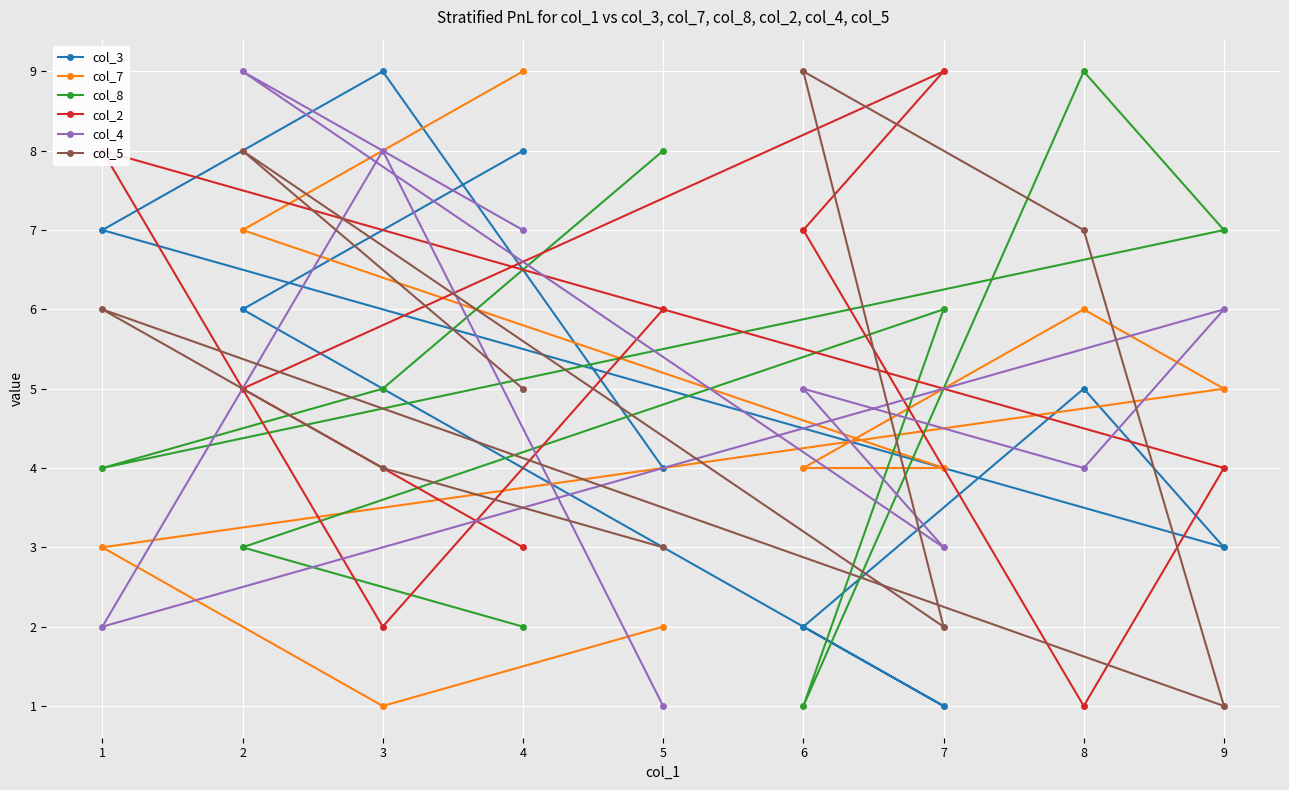

Which series has the largest total across all categories?

col_3